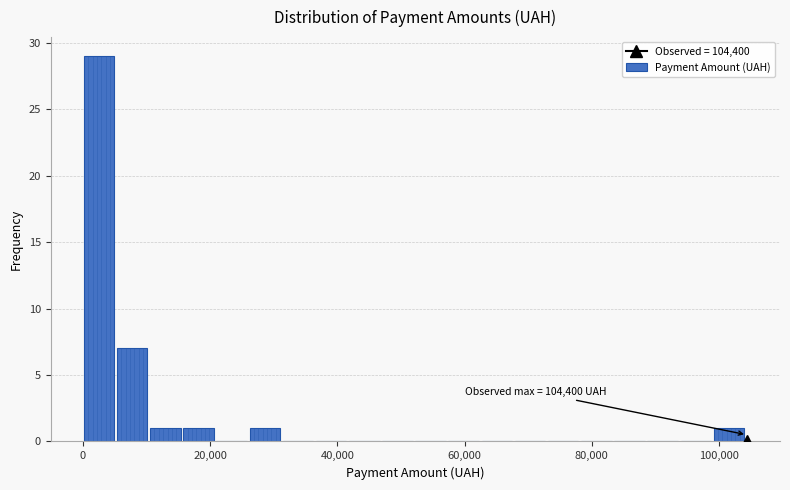

Read against the x-axis, roughly where is the centre of the tallest bar?

2000